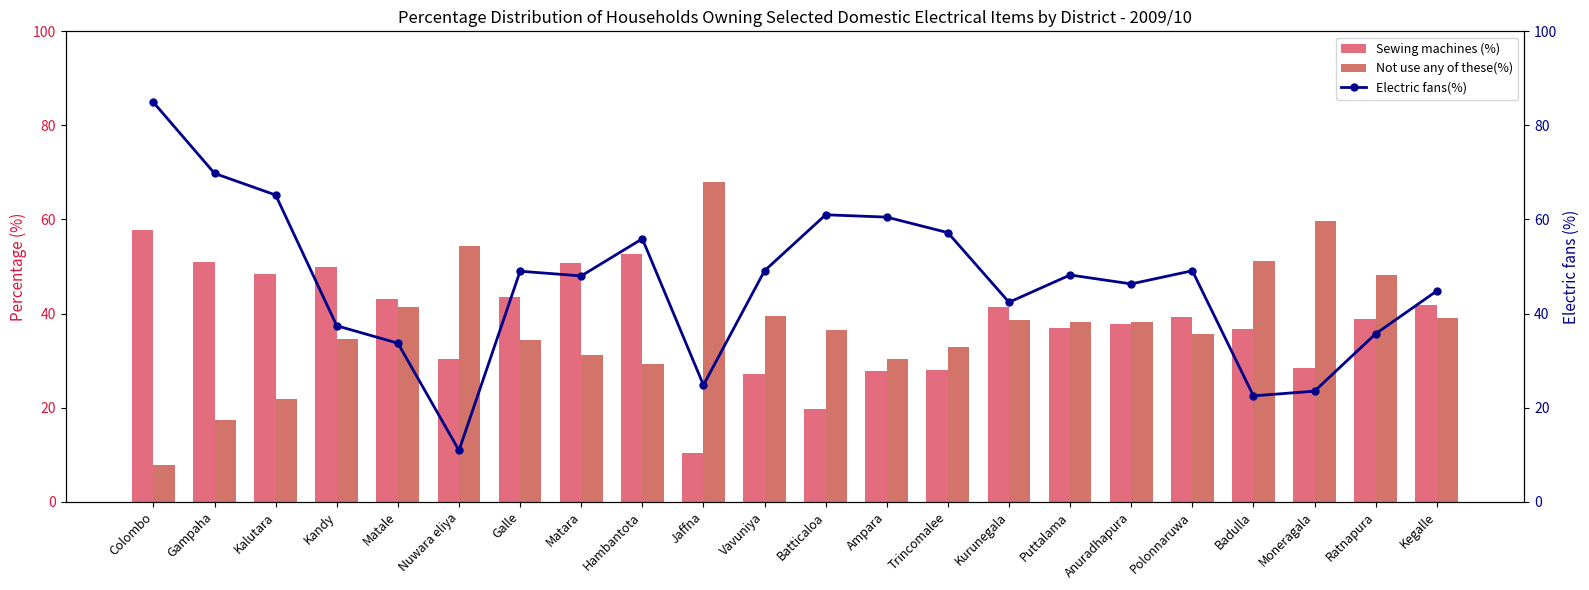

Reading left to right, what are all the values shown in this chart?

Sewing machines (%): 57.7	51.0	48.4	49.9	43.0	30.3	43.5	50.7	52.6	10.4	27.2	19.8	27.8	28.1	41.4	36.9	37.7	39.3	36.8	28.5	38.8	41.8
Not use any of these(%): 7.8	17.3	21.8	34.6	41.3	54.3	34.3	31.1	29.3	67.9	39.5	36.4	30.4	32.8	38.6	38.2	38.3	35.7	51.1	59.6	48.2	39.0
Electric fans(%): 84.9	69.8	65.2	37.4	33.7	10.9	49.0	48.0	55.9	24.8	49.1	61.0	60.5	57.2	42.4	48.2	46.3	49.1	22.5	23.5	35.7	44.8